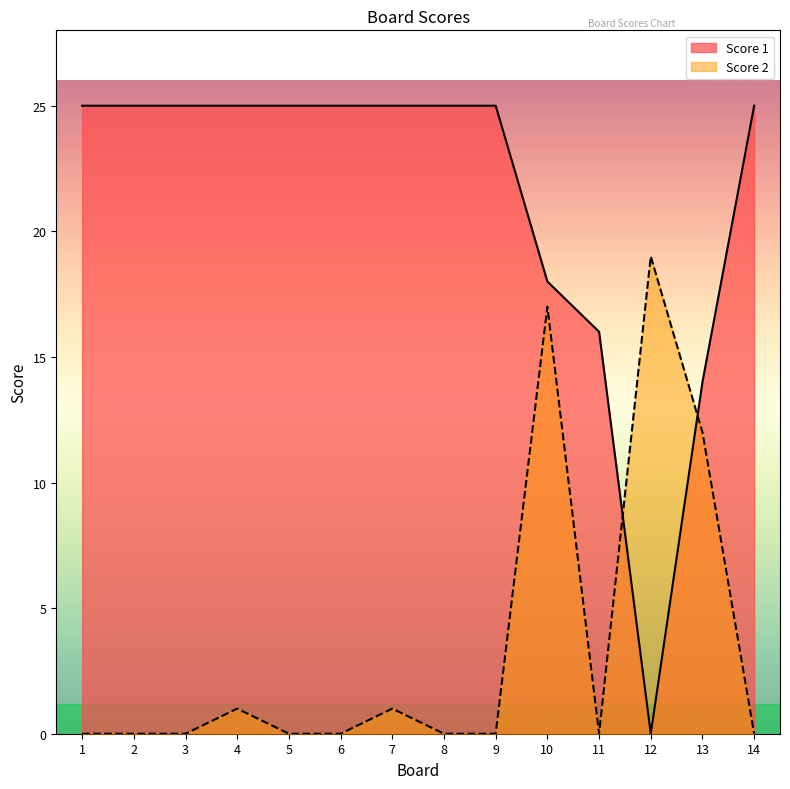

Between 11 and 12, which series saw the biggest shift?

Score 2